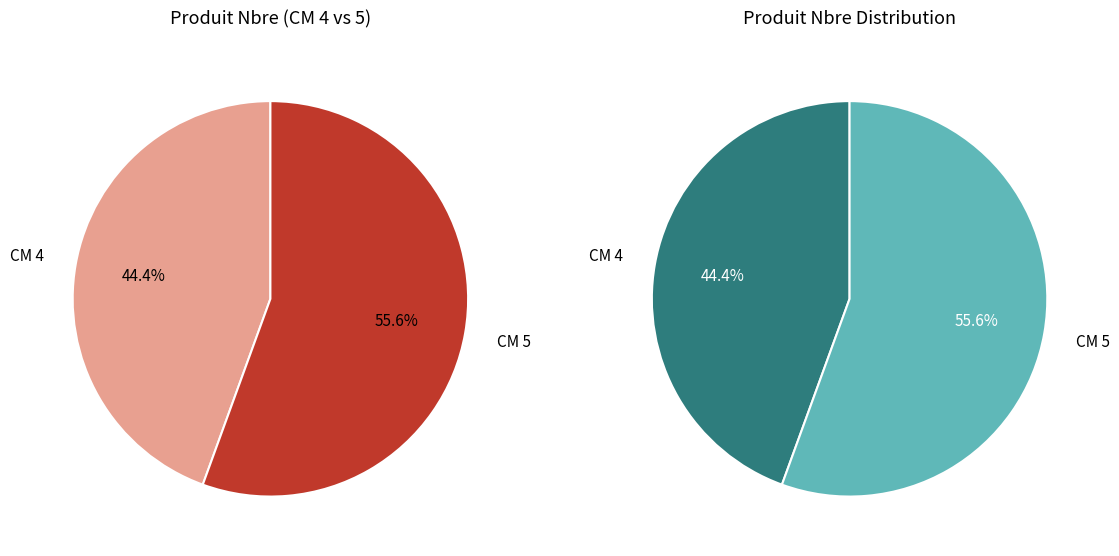

To the nearest percent, what is the difference between the 4 and 5 slice percentages?

11%